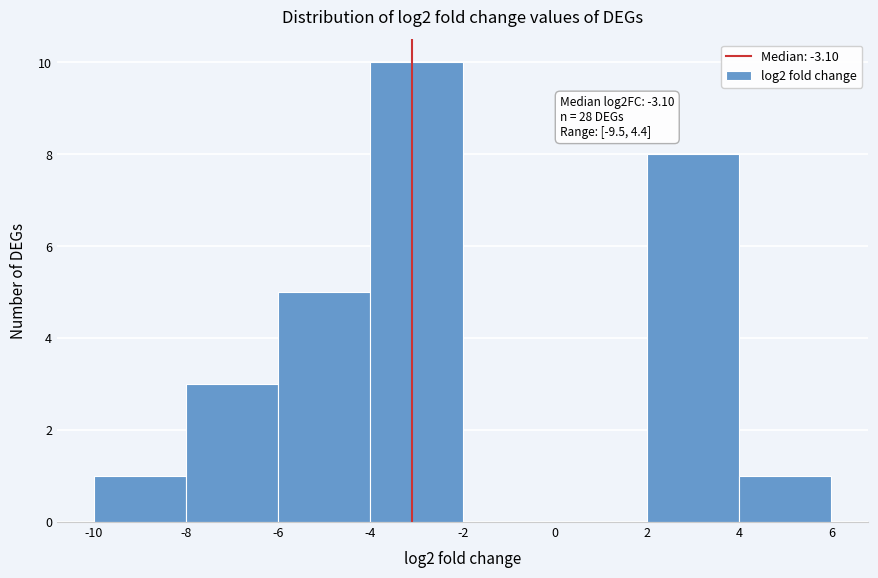

Over which range of the x-axis is the bar tallest?

-4 to -2